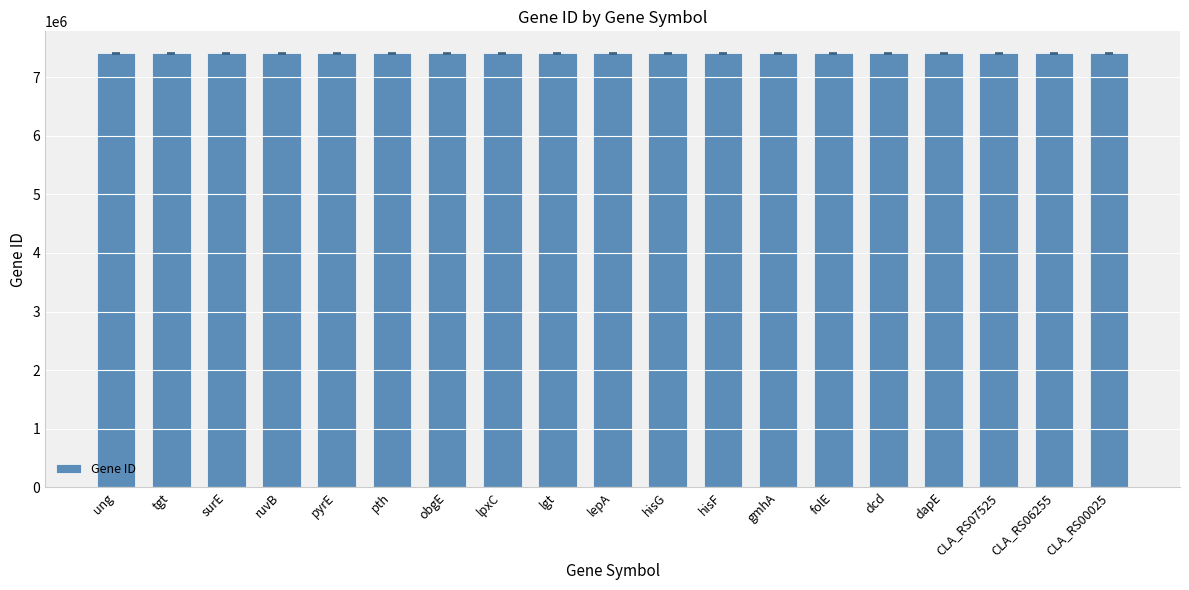

What is the average value?

7410854